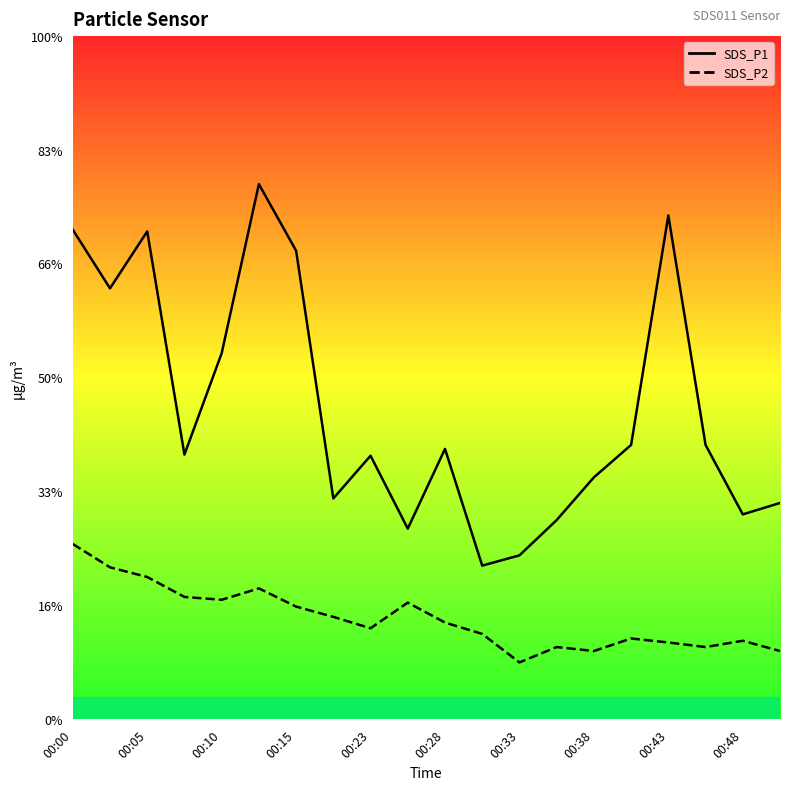

What position from the left is 00:05?

3